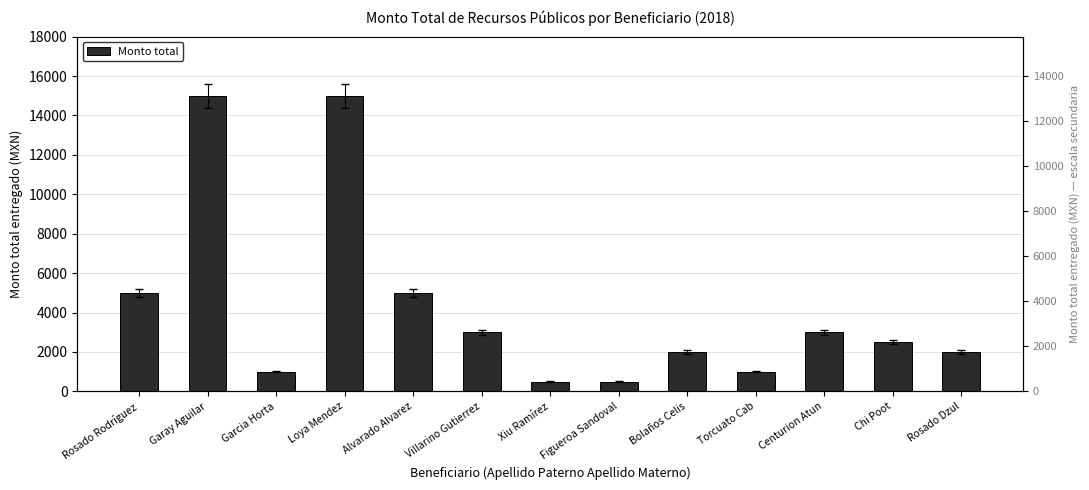

What is the value of the 8th bar from the left?

500